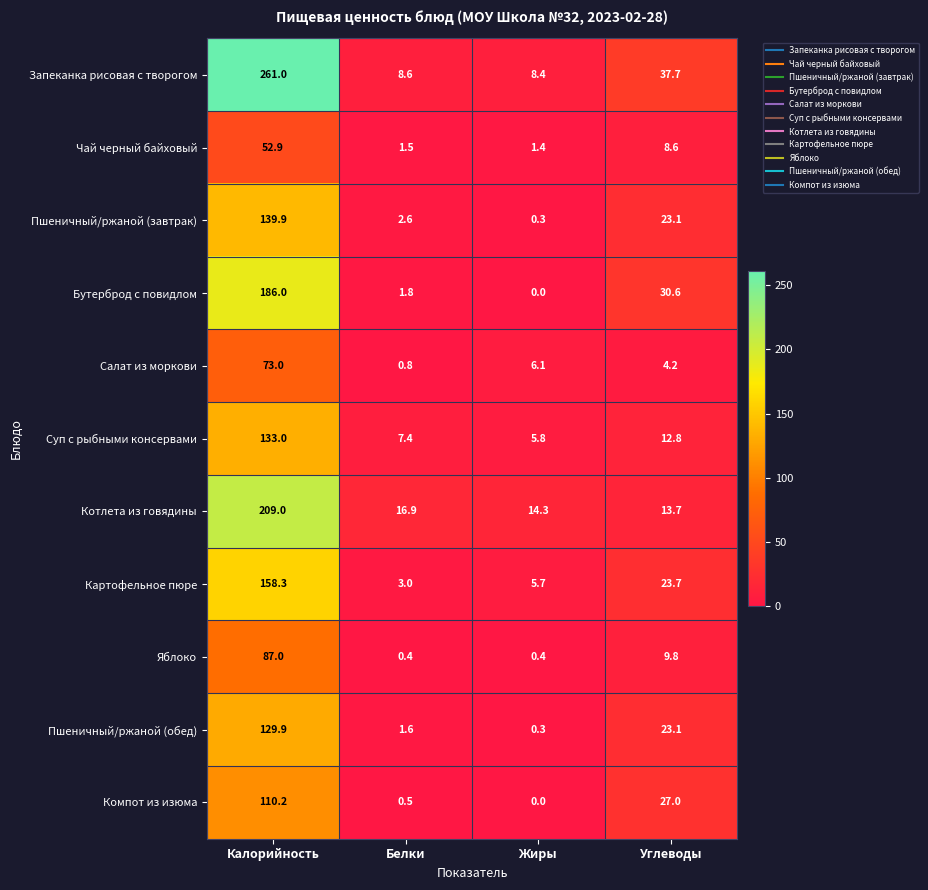

What is the difference between the maximum and minimum values in the Яблоко series?

86.6